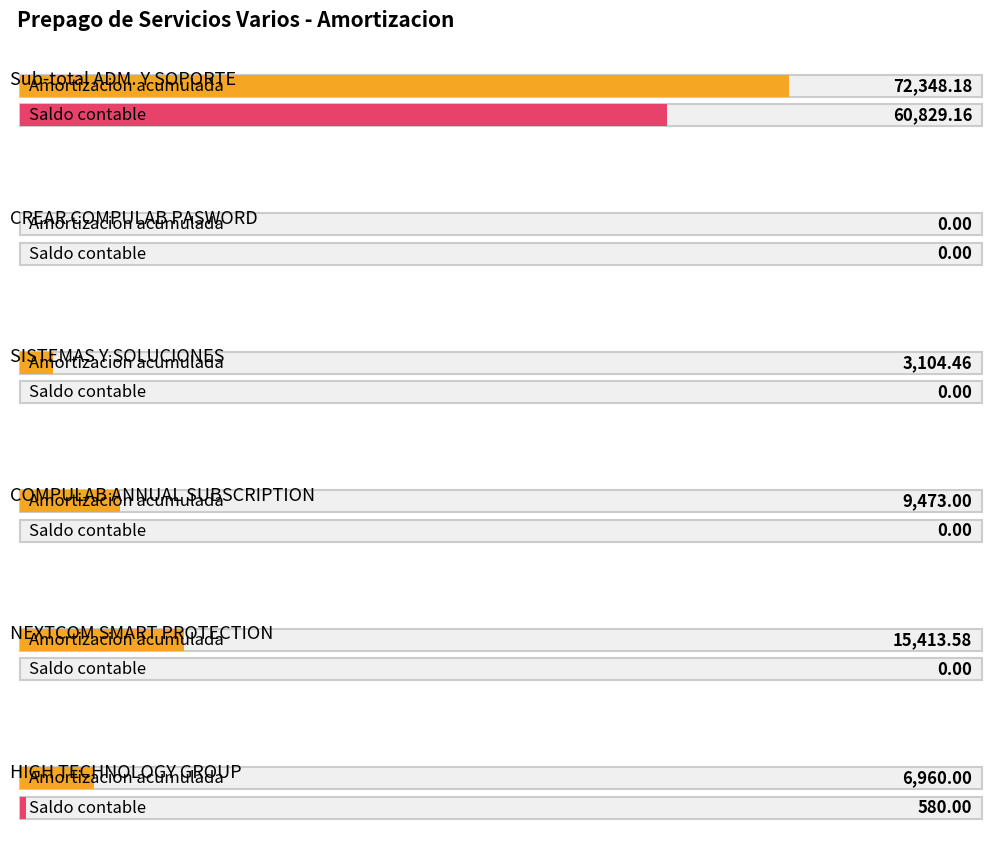

At HIGH TECHNOLOGY GROUP, list the series in order from largest to smallest.

Amortizacion acumulada, Saldo contable